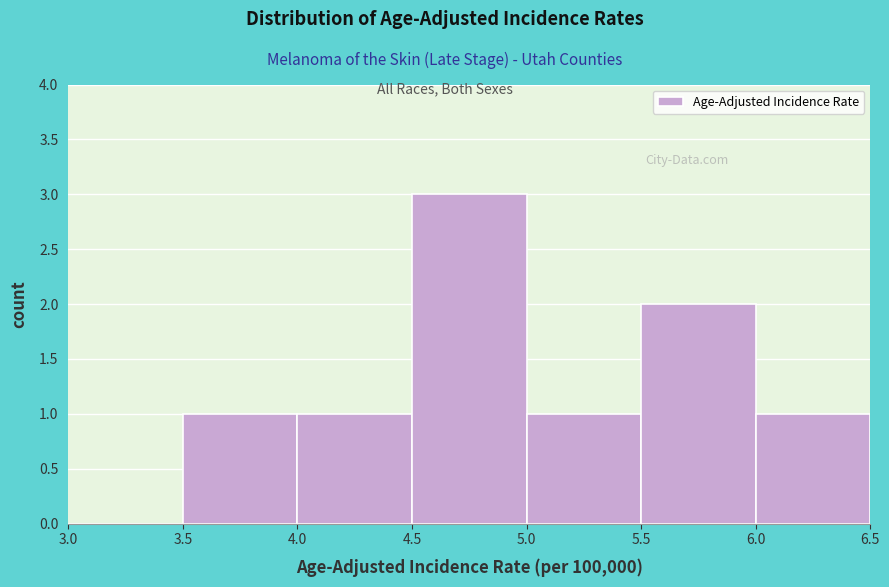

How tall is the bar that spans 4.5 to 5.0 on the x-axis? The values are not printed on the chart, so give them approximately, as read against the axis.

3